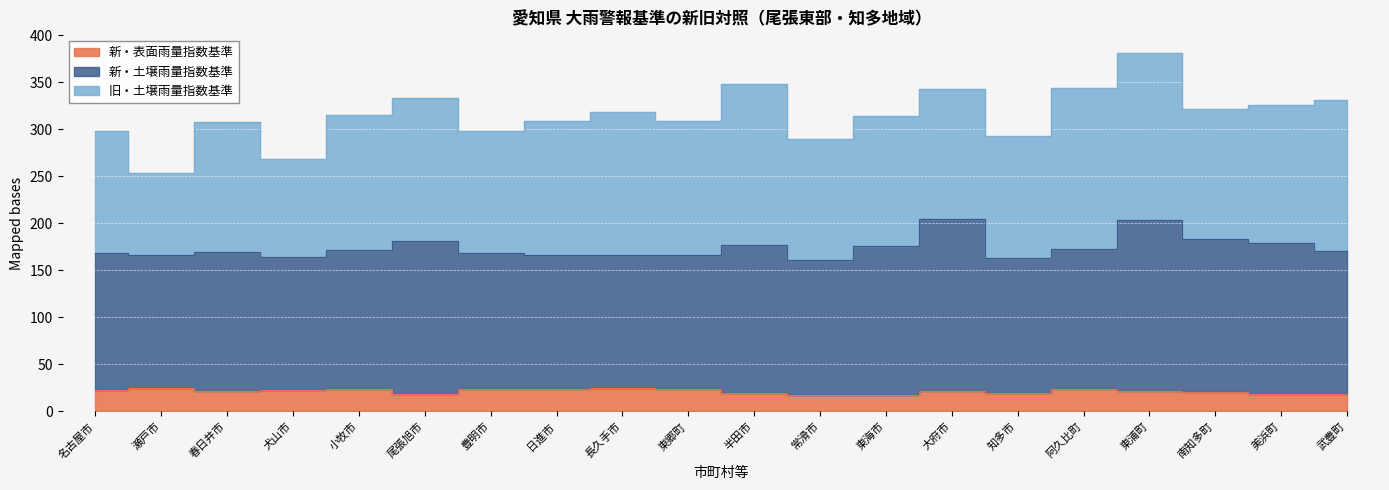

Between 東海市 and 美浜町, which is larger?

美浜町